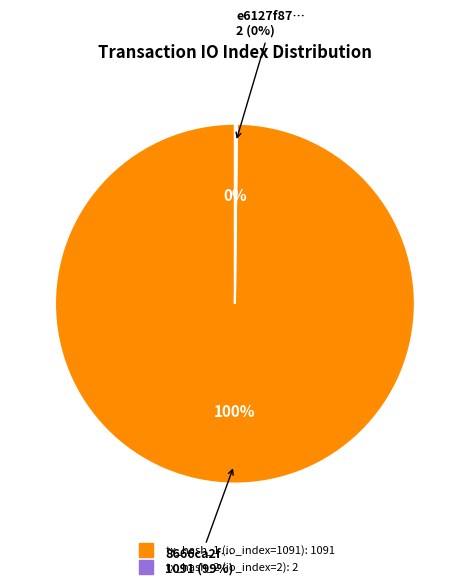

What percentage is the tx_hash_1 (io_index=1091) slice, to the nearest percent?

100%